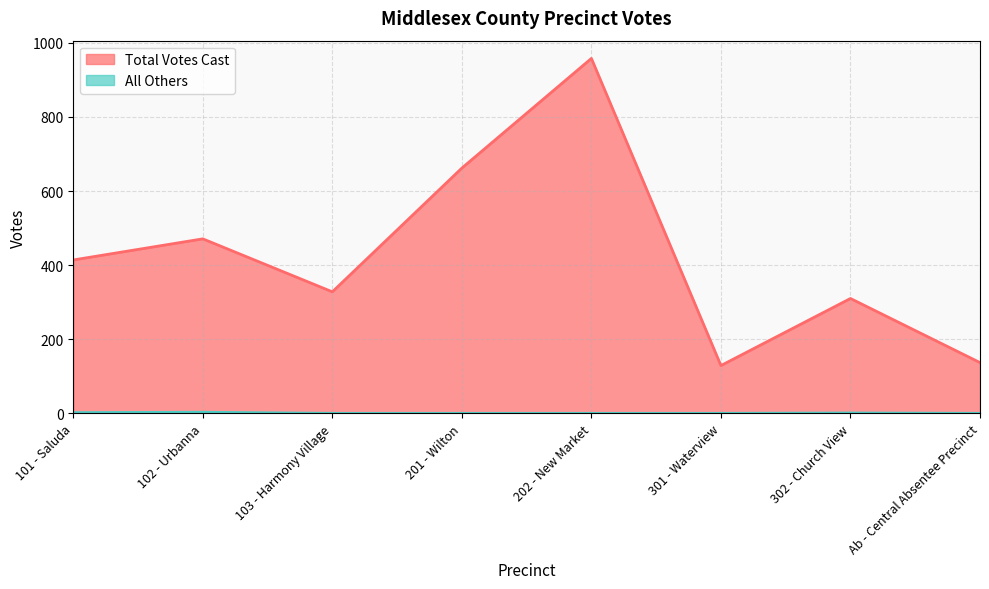

True or false: Total Votes Cast and All Others cross at least once.

False